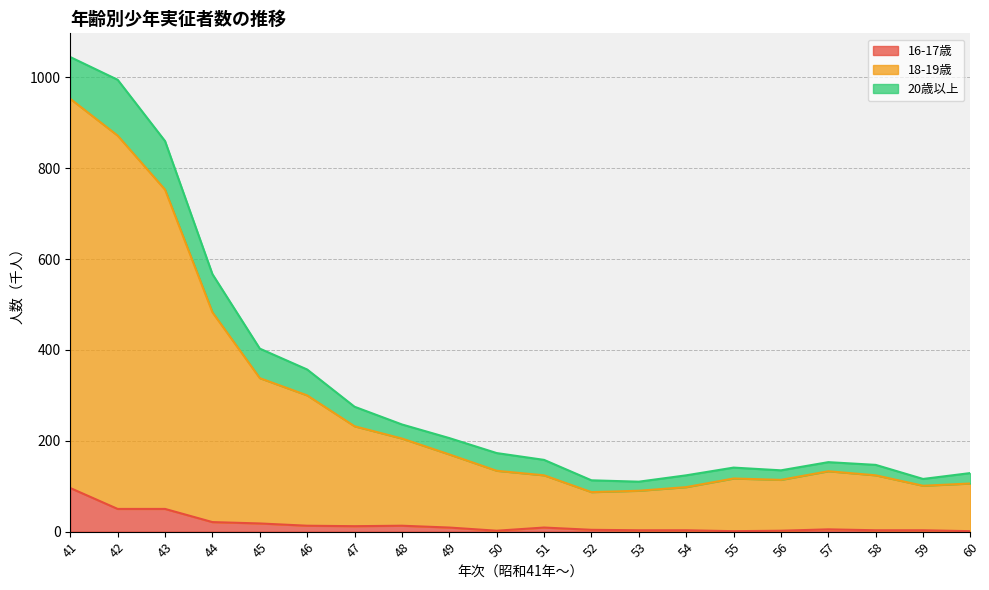

How many values in the 16-17歳 series are below 9?

10